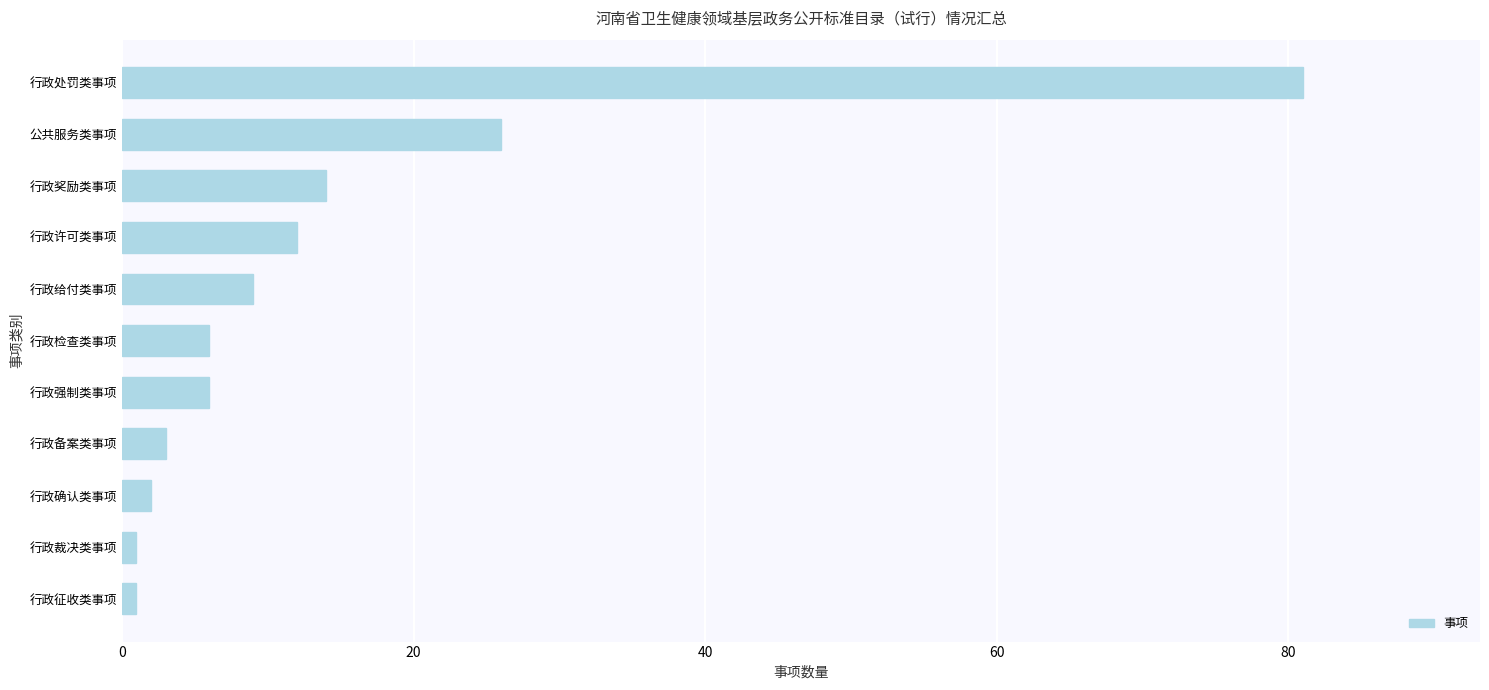

Count the number of categories in the chart.

11